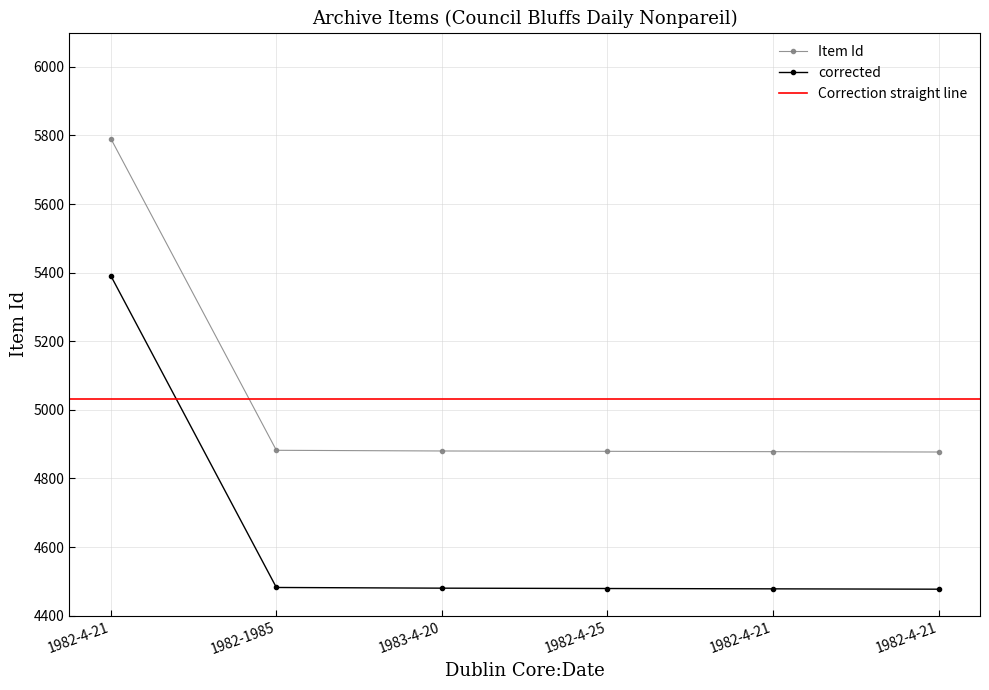

Is it true that the value at 1983-4-20 is 2481?

False